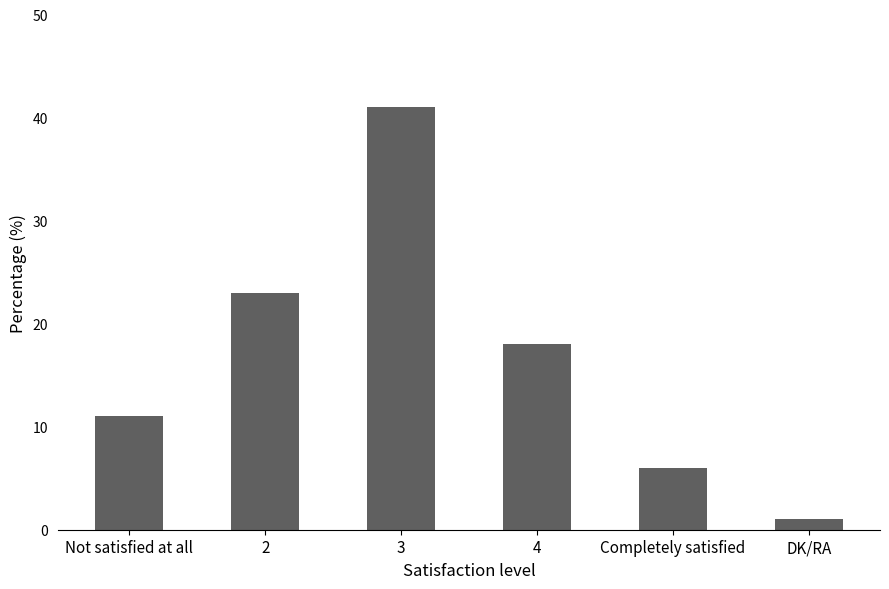

What is the label of the 5th bar from the right?

2